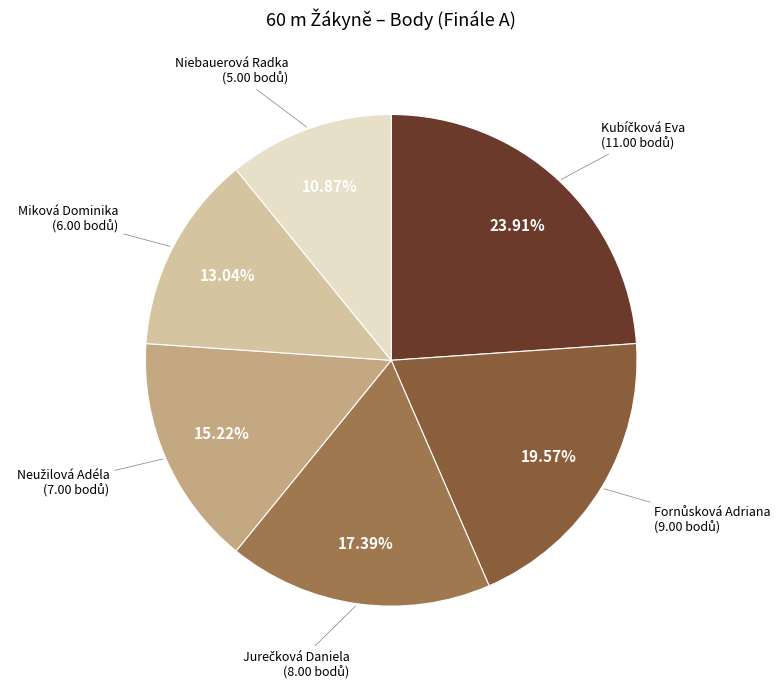

How many segments does this pie chart have?

6